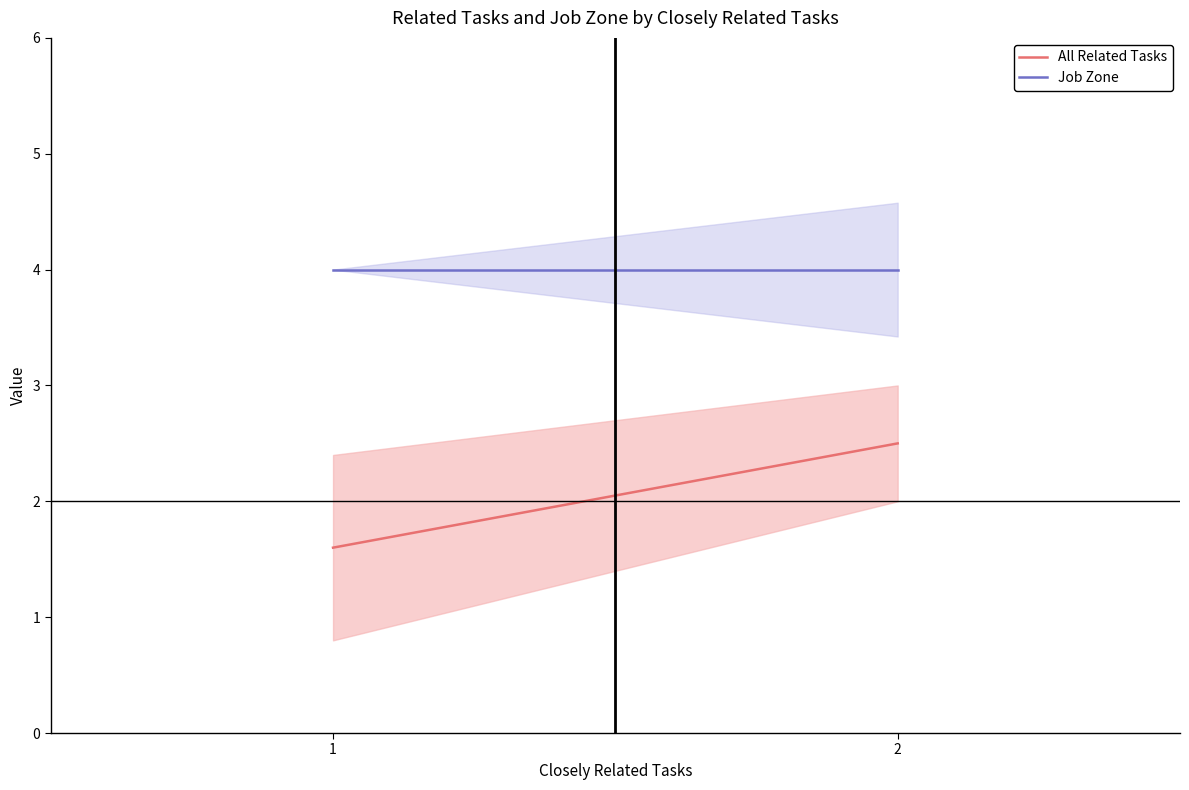

At which label is Job Zone closest to 4?

1